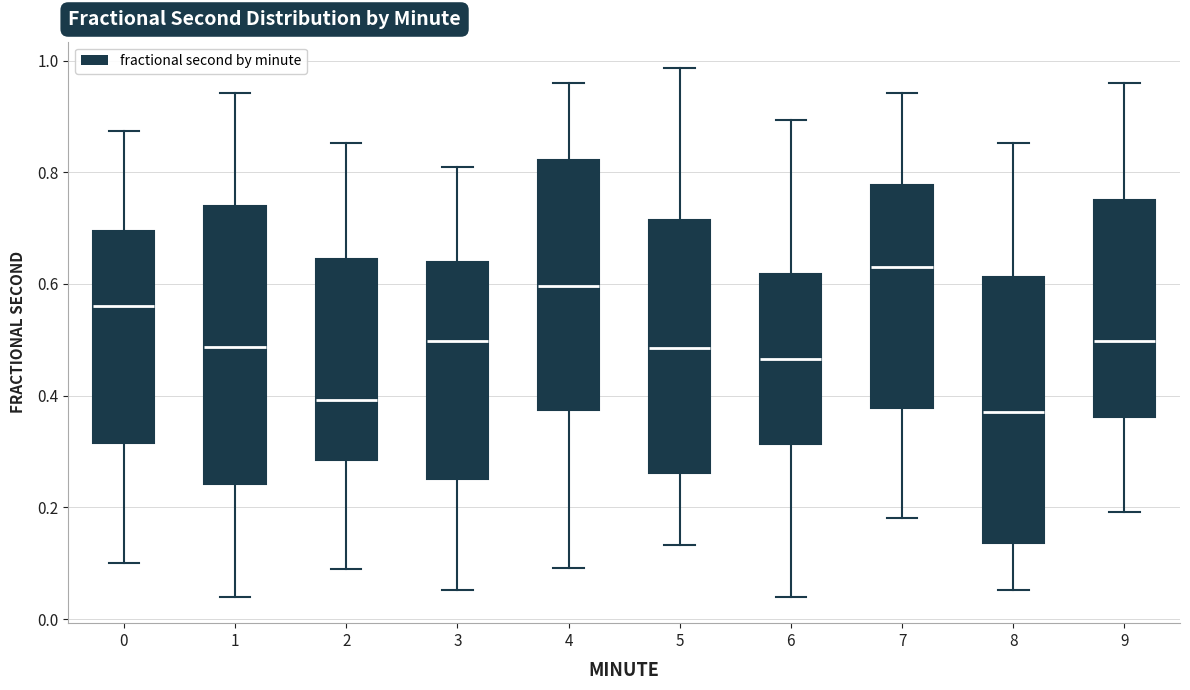

Which box's median line is the highest?

7